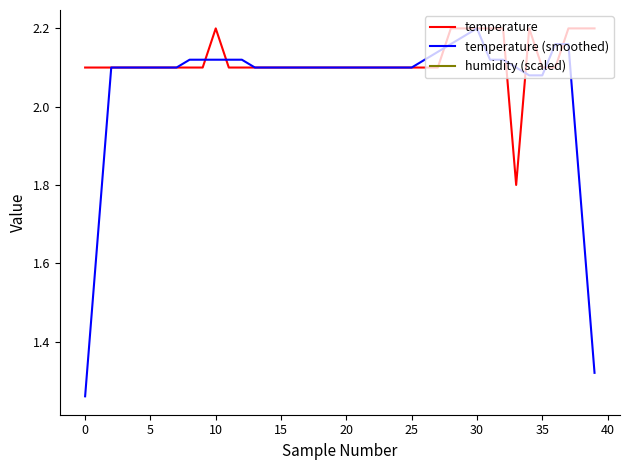

True or false: temperature (smoothed) and humidity (scaled) cross at least once.

False